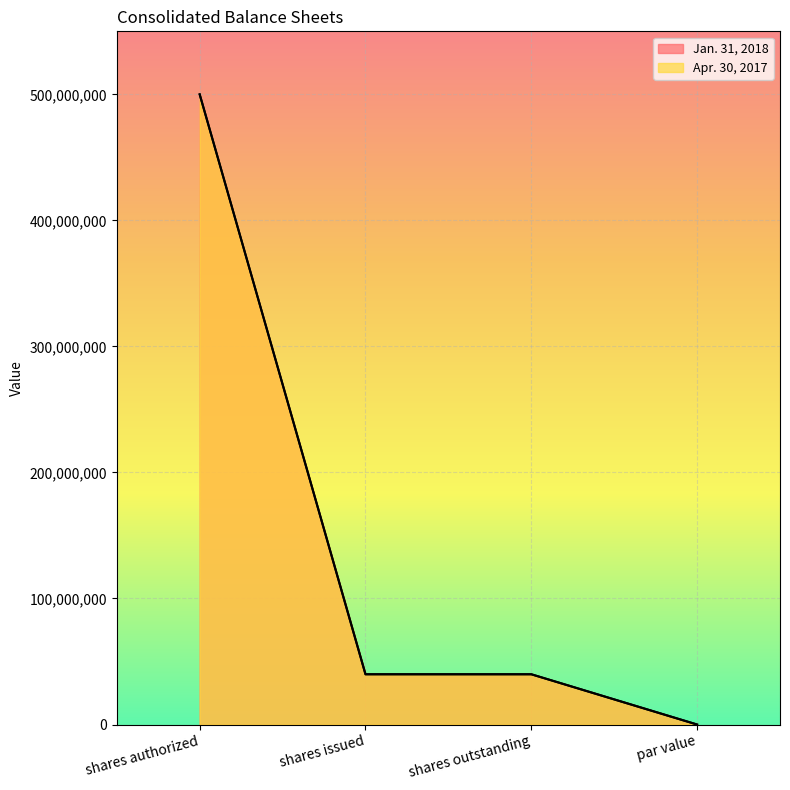

Reading left to right, what are all the values shown in this chart?

Jan. 31, 2018: shares authorized=500000000.0	shares issued=39880022.0	shares outstanding=39880022.0	par value=0.0
Apr. 30, 2017: shares authorized=500000000.0	shares issued=39880022.0	shares outstanding=39880022.0	par value=0.0